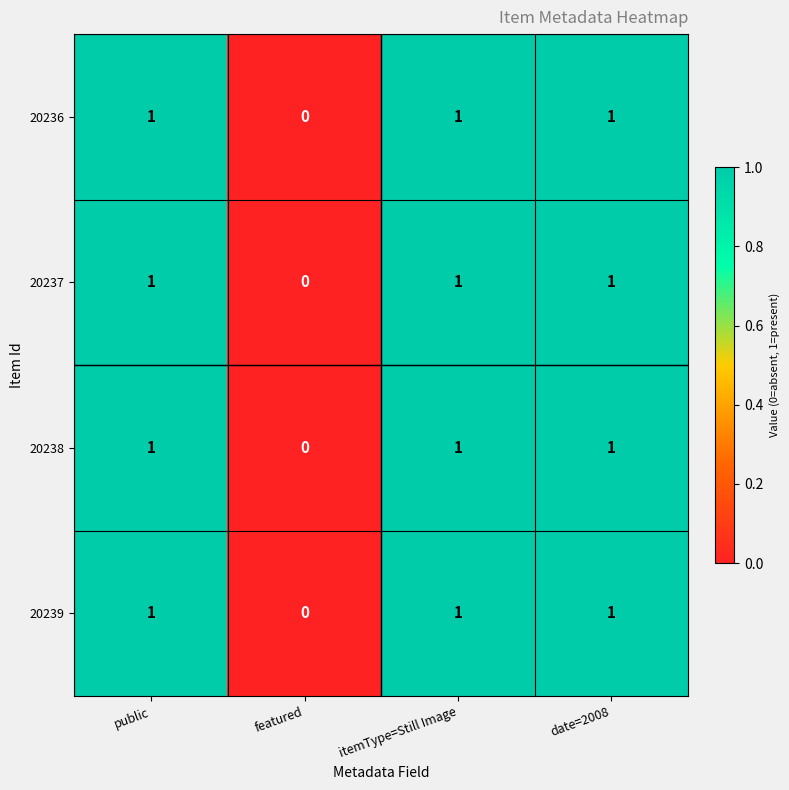

What is the total value across all series at public?

4